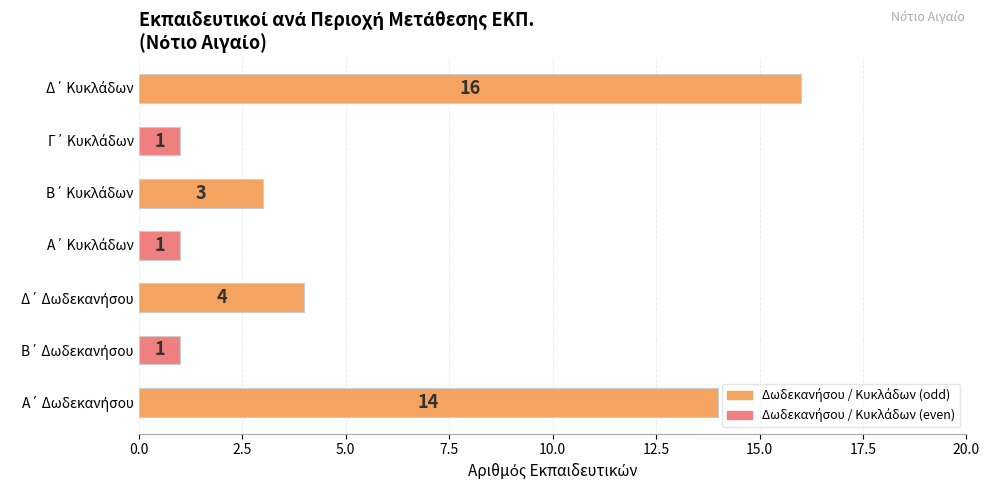

Count the values in the range 1 to 14.

6